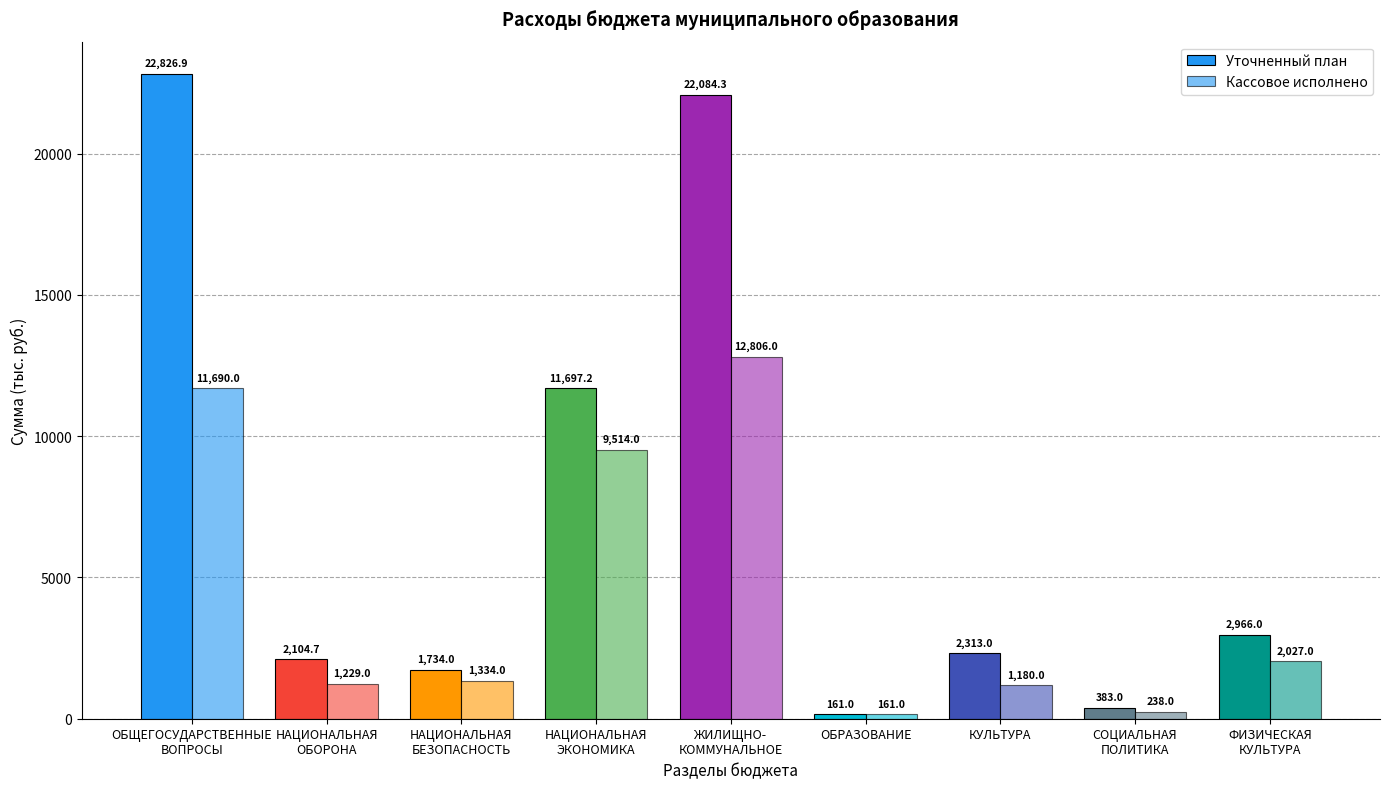

List the series in order of their overall mean, lowest first.

Кассовое исполнено, Уточненный план